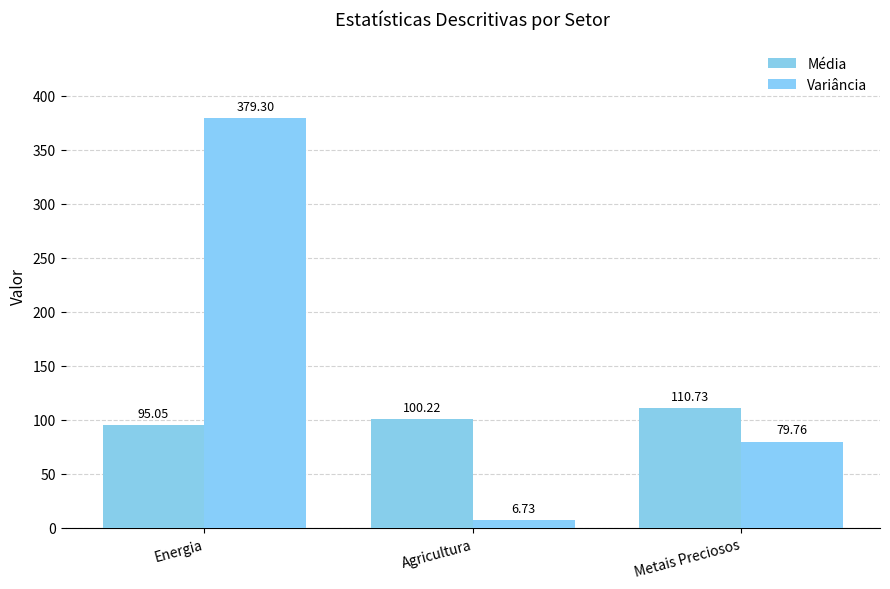

Where does the Média series first go above 100?

Agricultura